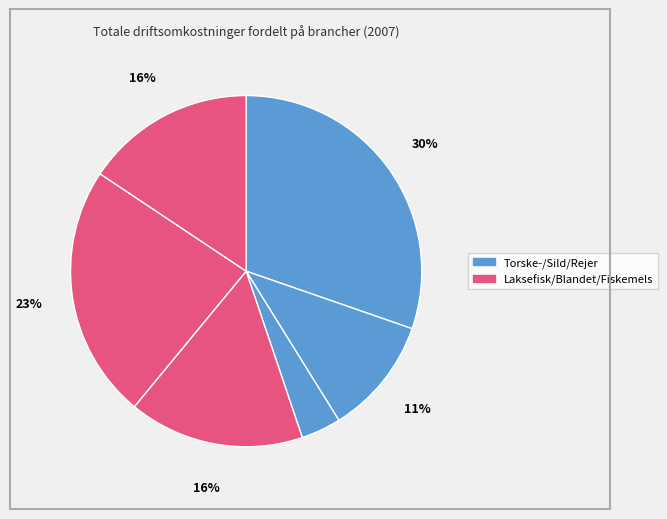

How many slices are in this pie chart?

6